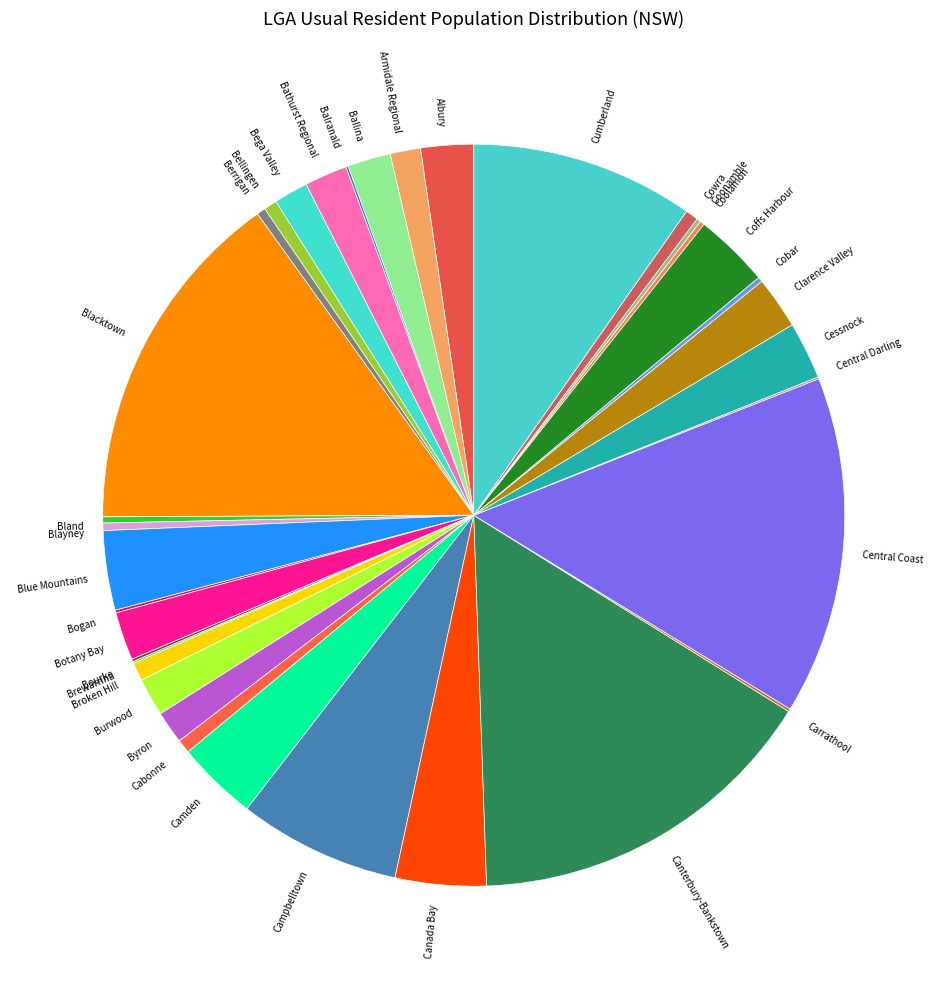

Between Canterbury-Bankstown and Berrigan, which is larger?

Canterbury-Bankstown